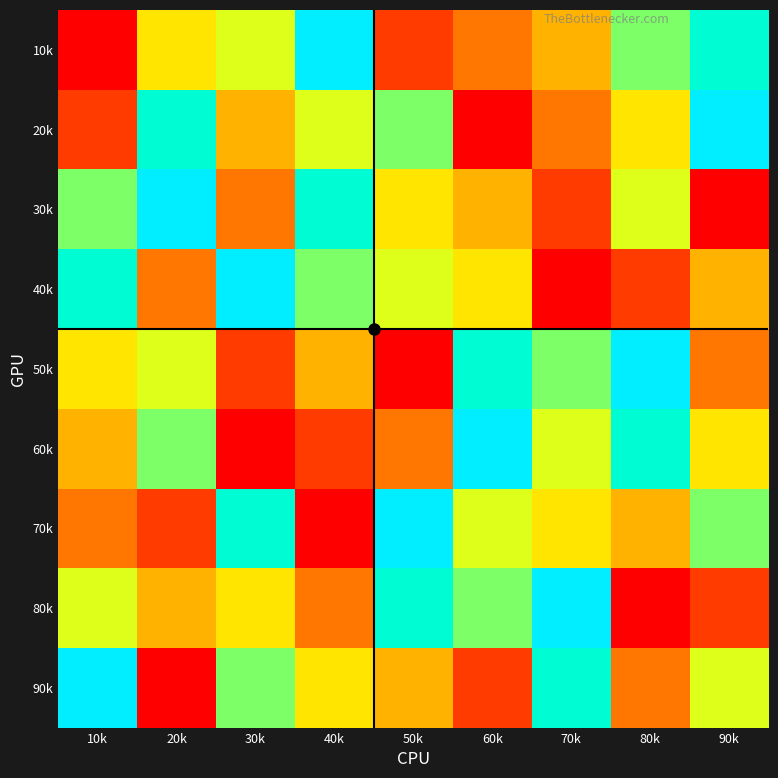

What is the maximum value shown in the chart?

9